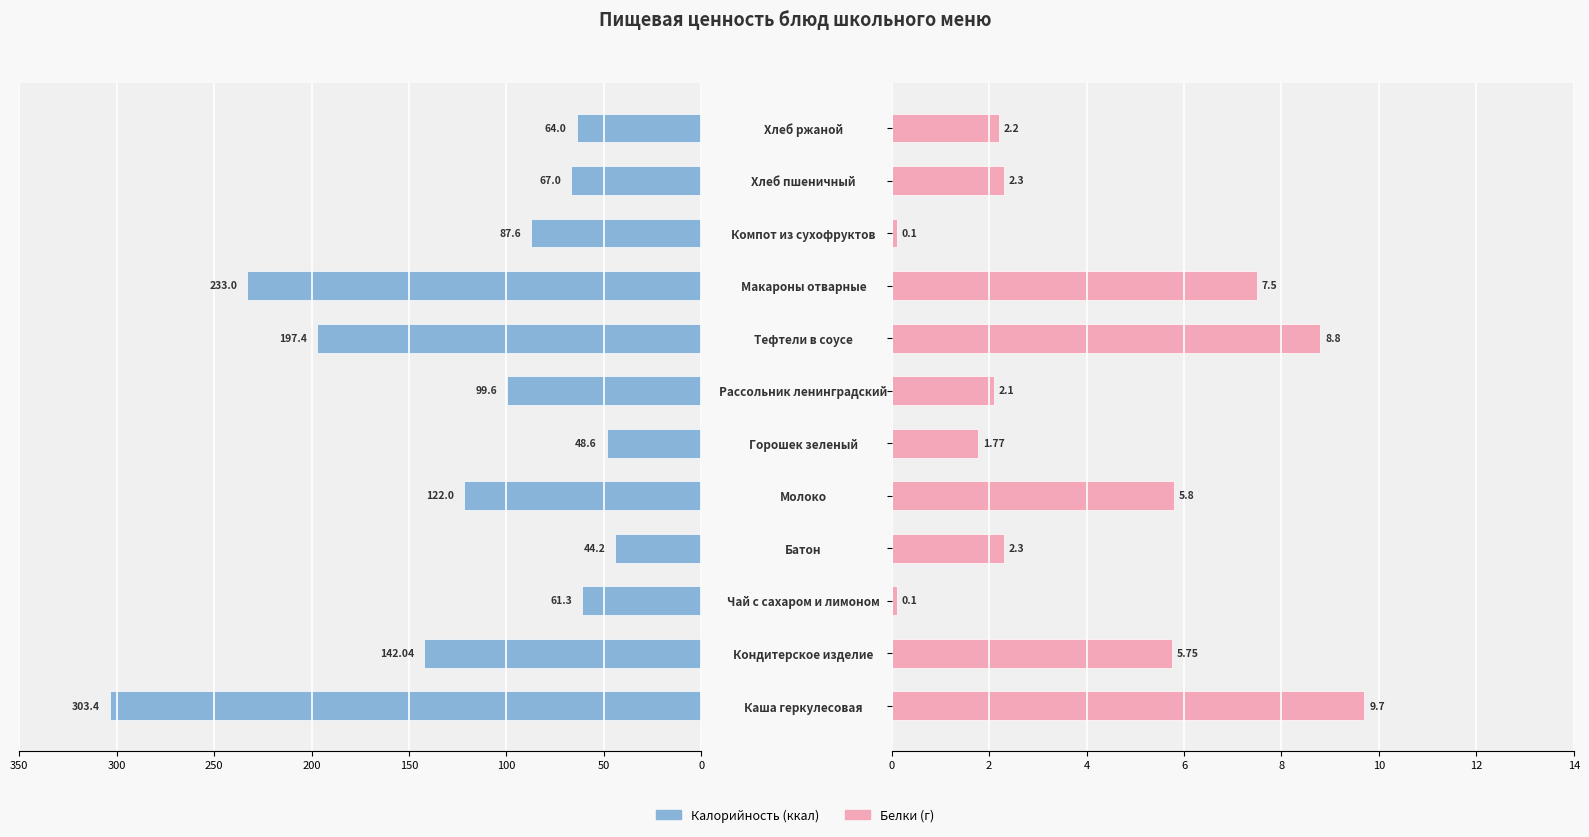

What is the value of the Белки bar at the 11th from the left?

2.3